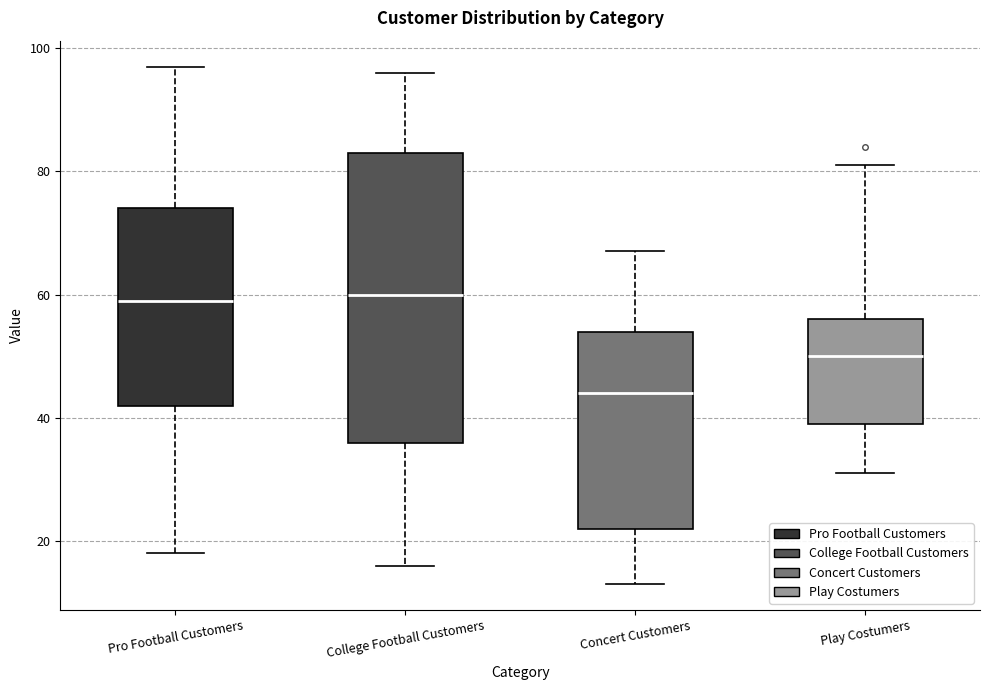

Reading left to right, read every box against the y-axis: the position of its median line, the range the box covers, and the ends of its whiskers. The values are not printed on the chart, so give them approximately, as read against the axis.

Pro Football Customers: median 60, box 42 to 74, whiskers 18 to 98
College Football Customers: median 60, box 36 to 84, whiskers 16 to 96
Concert Customers: median 44, box 22 to 54, whiskers 14 to 68
Play Costumers: median 50, box 40 to 56, whiskers 32 to 82